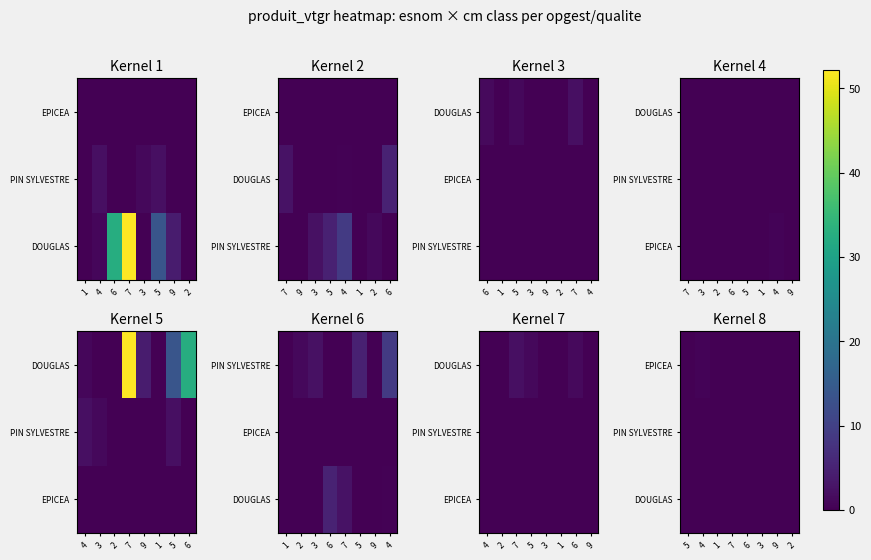

List the labels in order of EPICEA value, smallest first.

5, 1, 7, 6, 3, 9, 2, 4